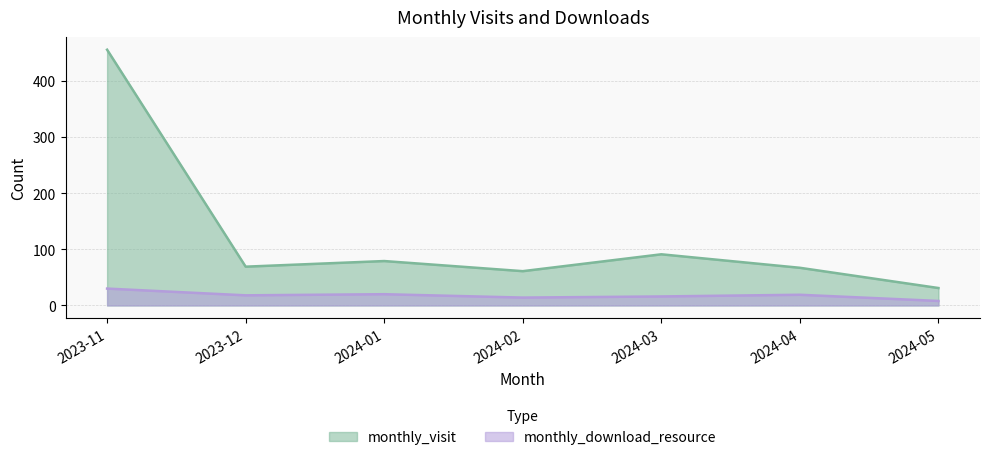

Reading left to right, what are all the values shown in this chart?

monthly_visit: 455	69	79	61	91	67	31
monthly_download_resource: 30	18	20	14	16	19	8